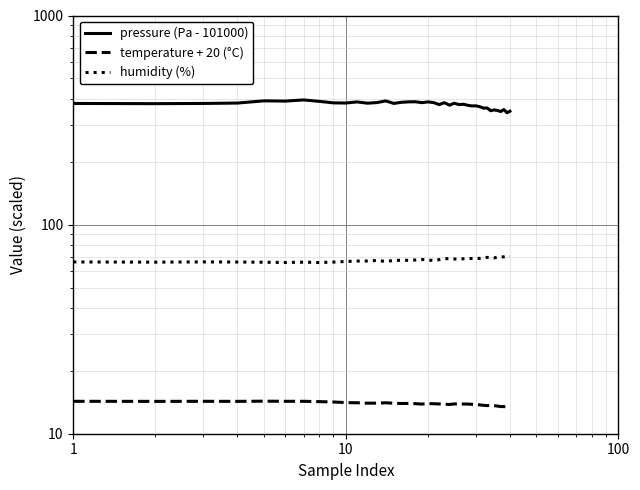

What is the smallest value displayed?

13.4